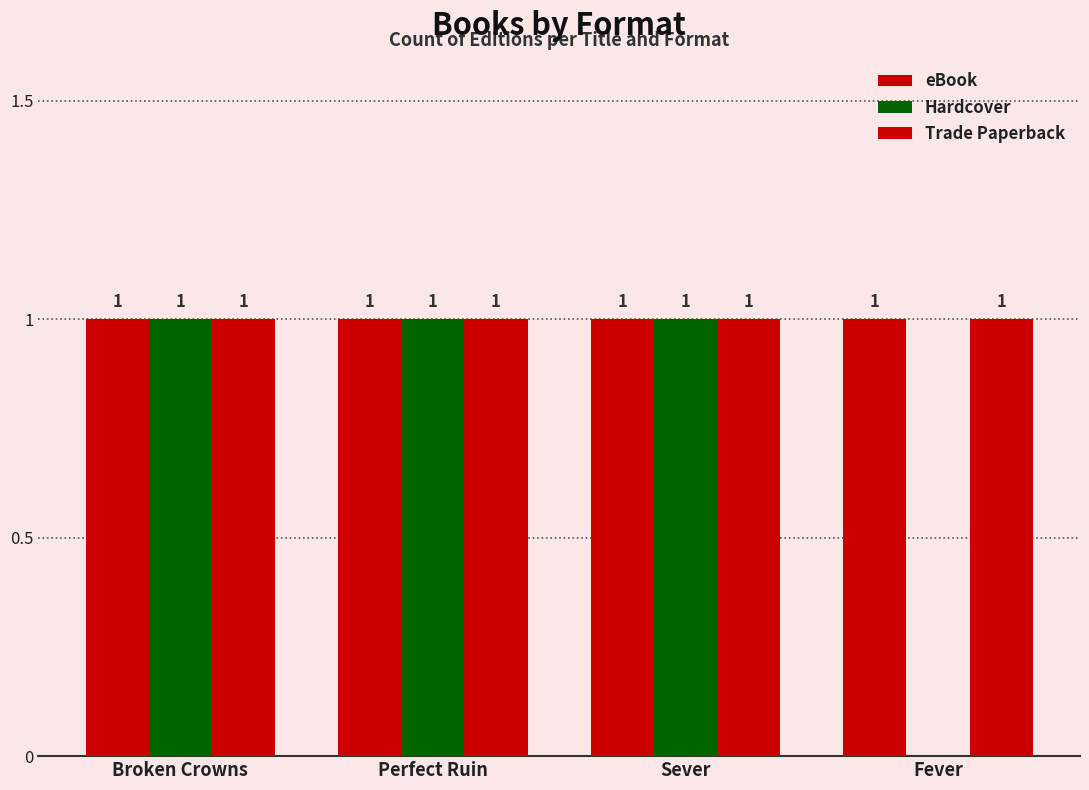

What position from the left is Sever?

3